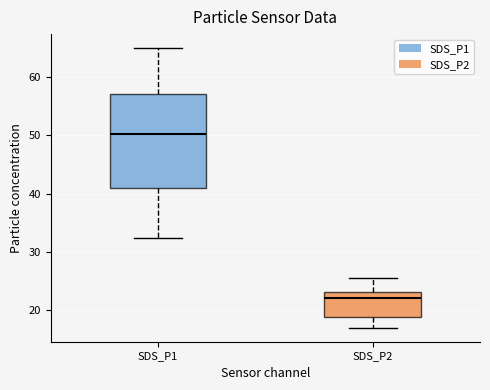

Which box has the highest median line?

SDS_P1